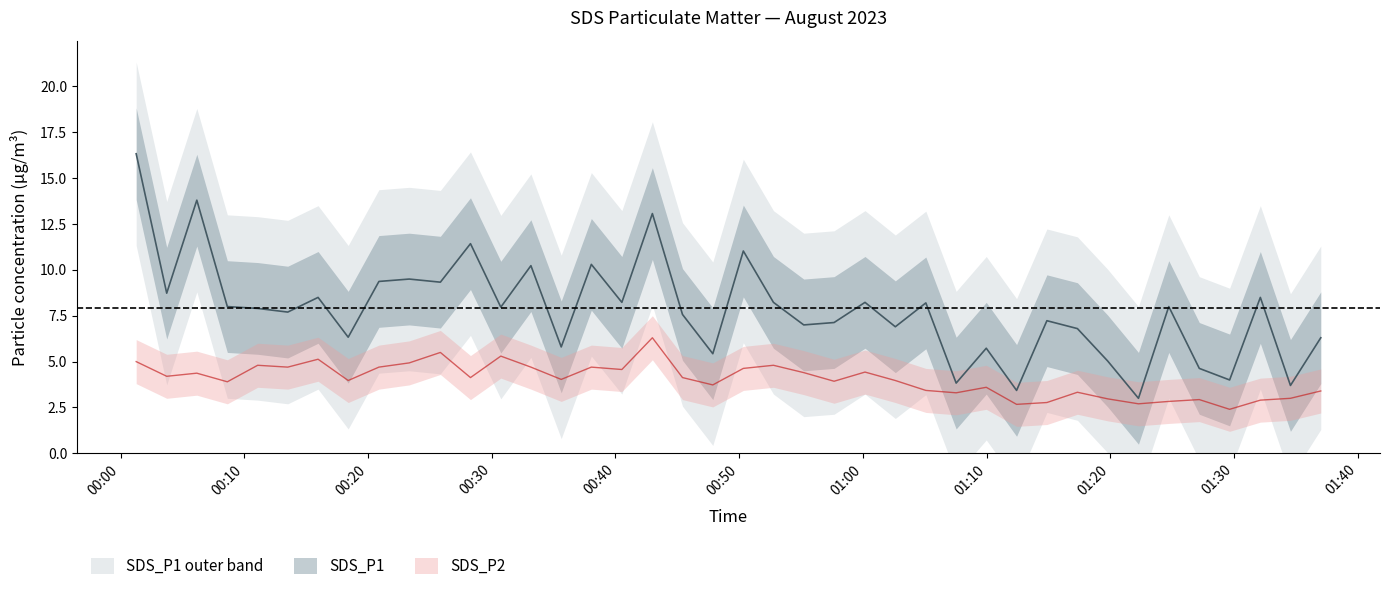

At which label is SDS_P2 closest to 4?

2023/08/01 00:18:24